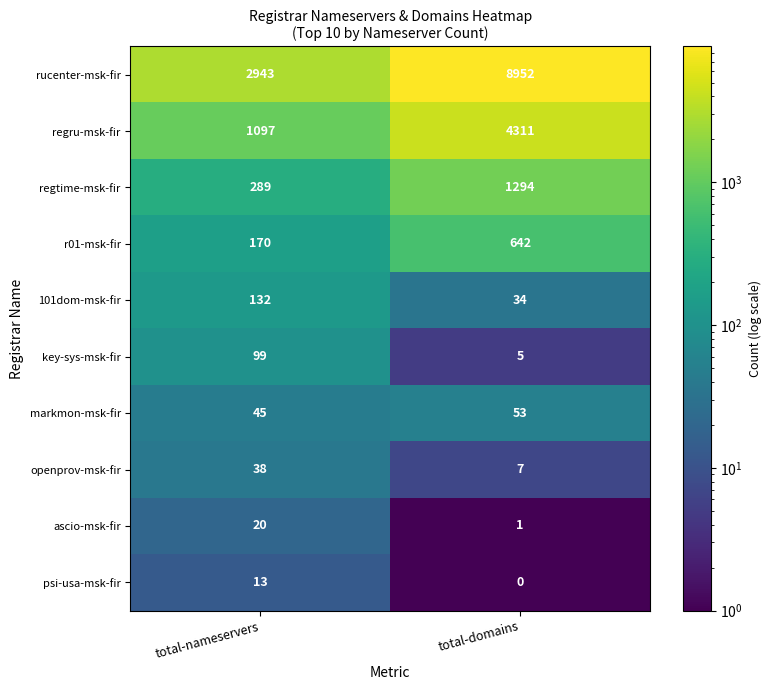

Which series has the largest range (max minus min)?

rucenter-msk-fir